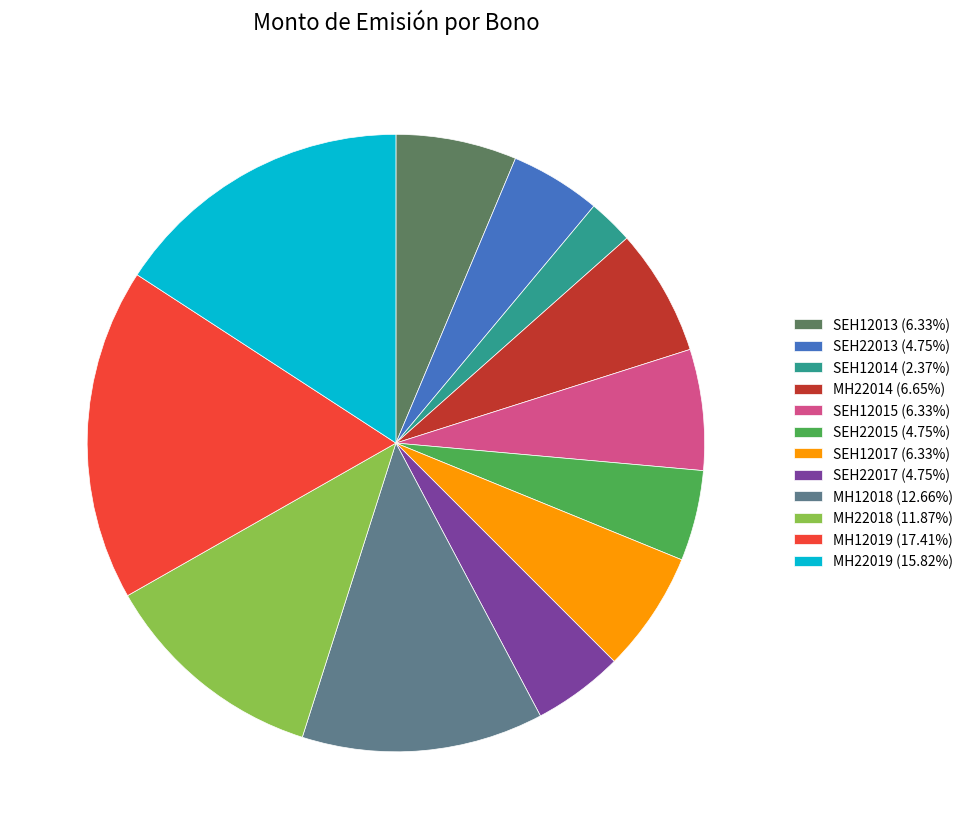

Does any single category account for the majority?

No